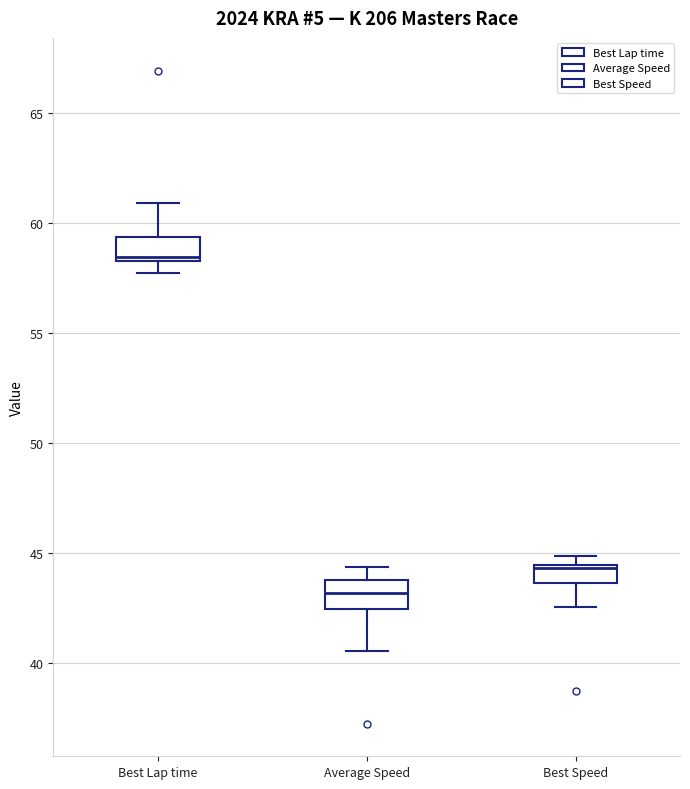

Where does the lower whisker of the box for Average Speed end on the y-axis? The values are not printed on the chart, so give them approximately, as read against the axis.

40.5